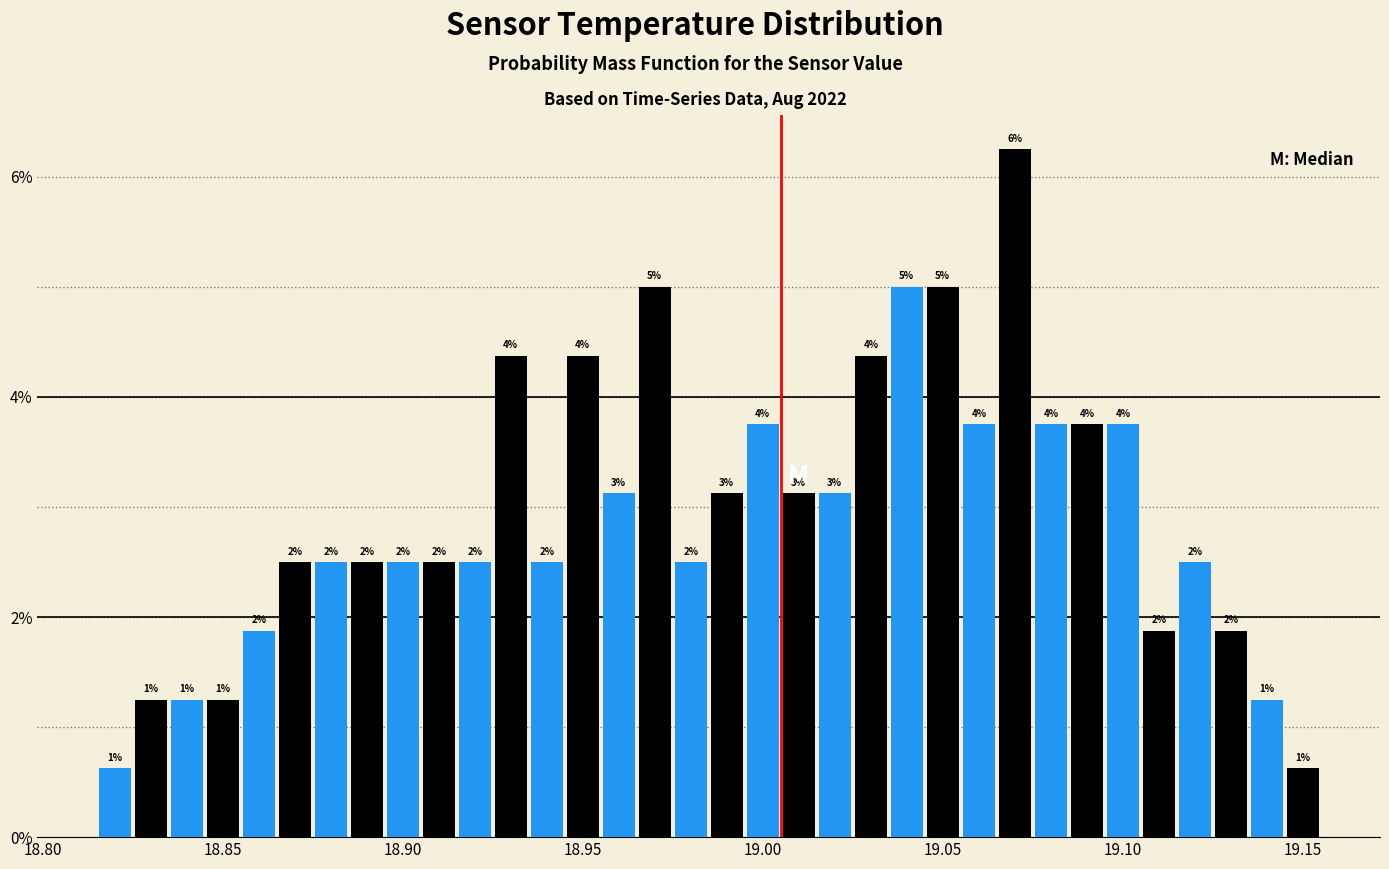

Around what value on the x-axis is the tallest bar? Give the approximate position of its centre, as read against the axis.

19.070